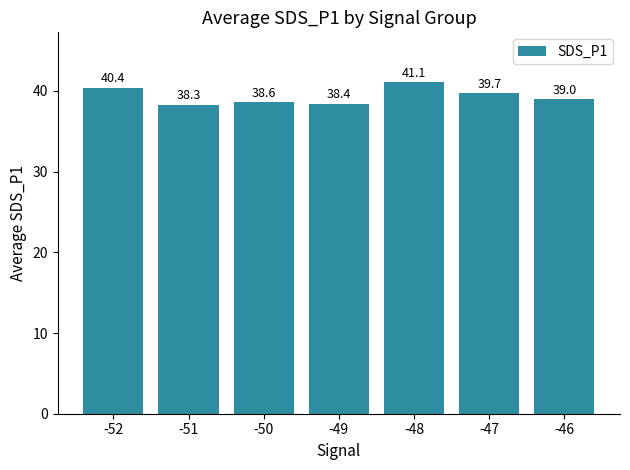

At which label does the data first exceed 39?

-52